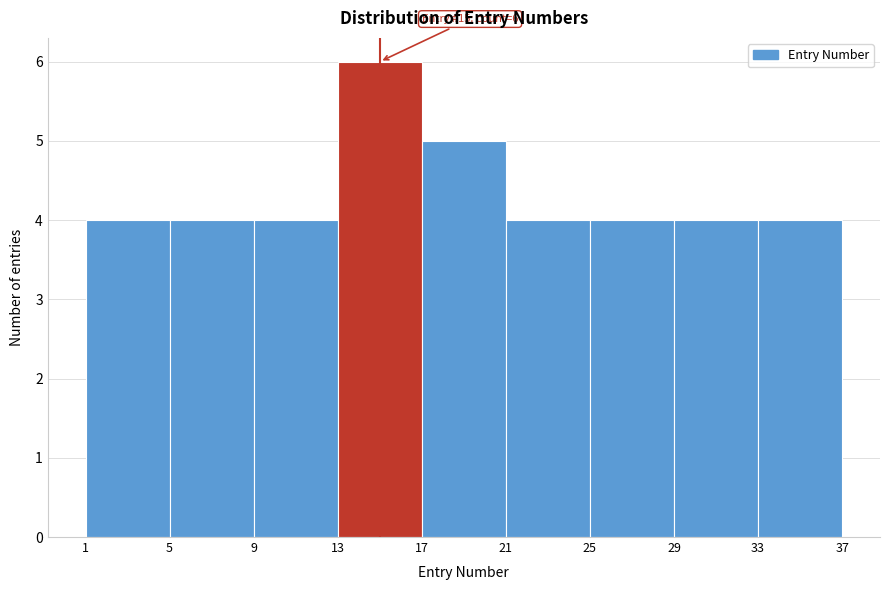

Which range on the x-axis has the tallest bar?

13 to 17